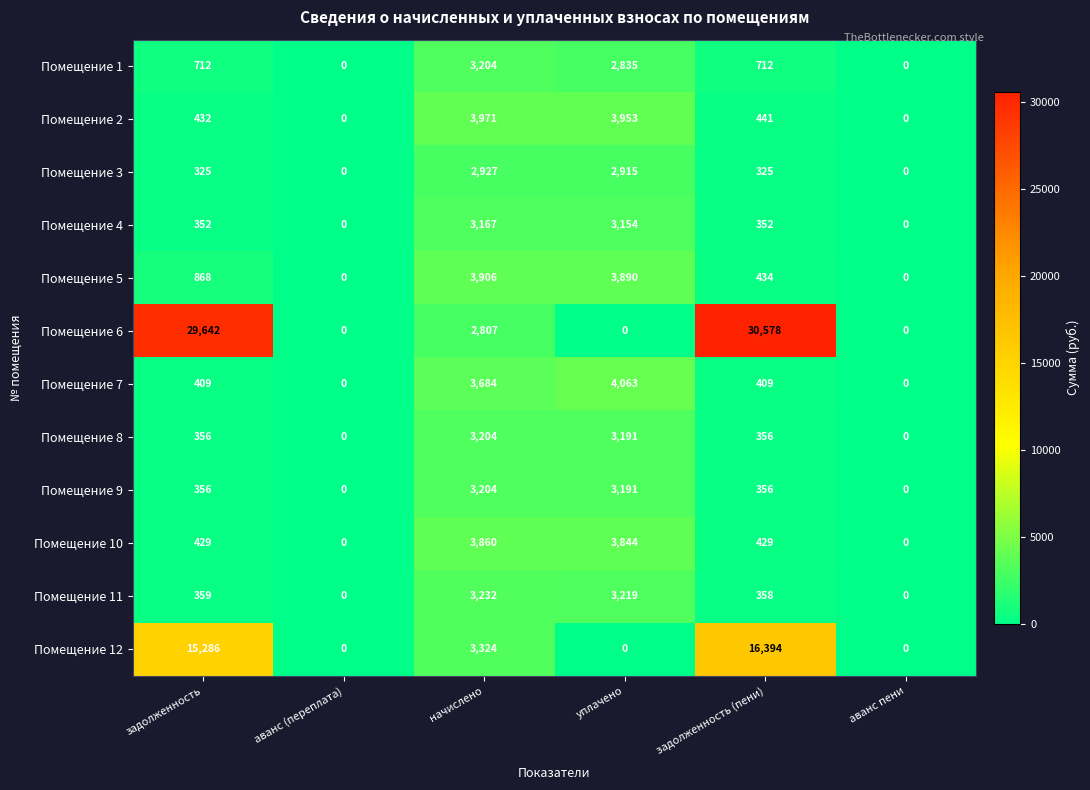

Which series has the widest spread of values?

Помещение 6